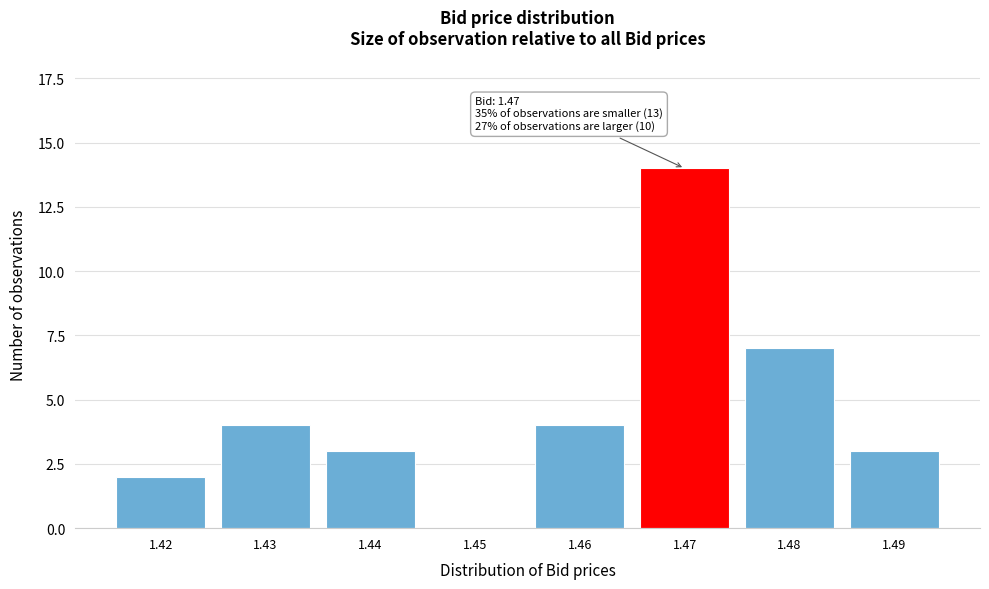

Reading right to left, list all the values displayed in this chart.

1.49=3	1.48=7	1.47=14	1.46=4	1.45=0	1.44=3	1.43=4	1.42=2